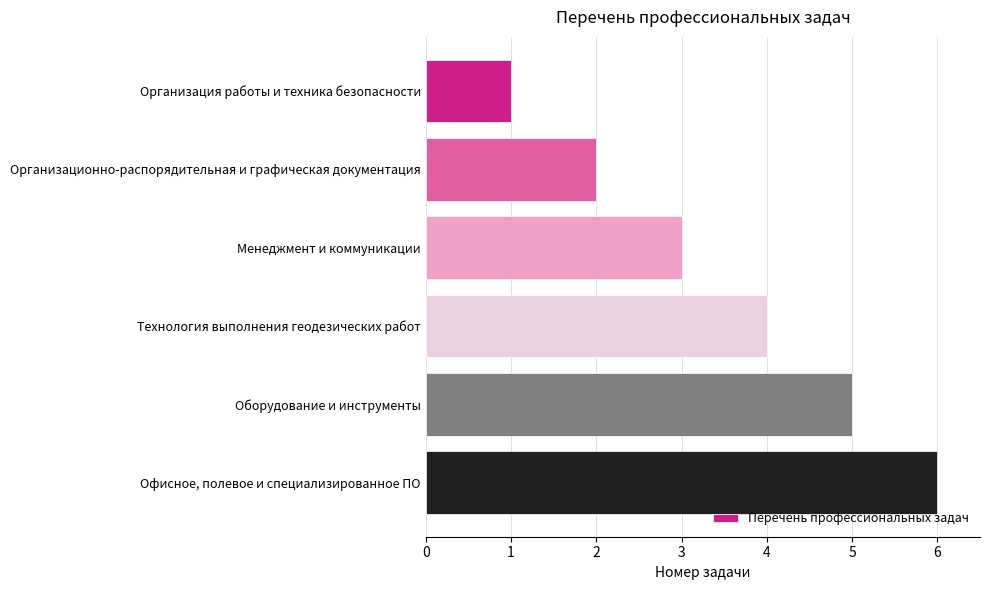

What is the maximum value shown in the chart?

6